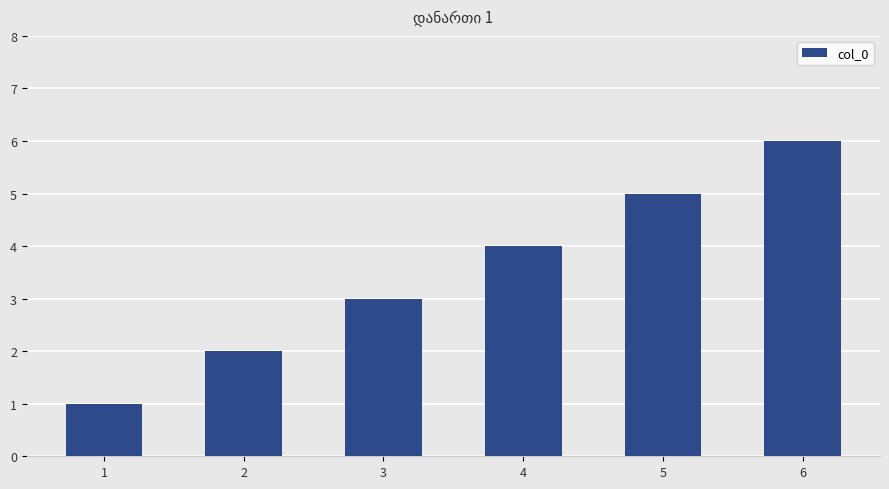

What is the difference between the maximum and minimum values?

5